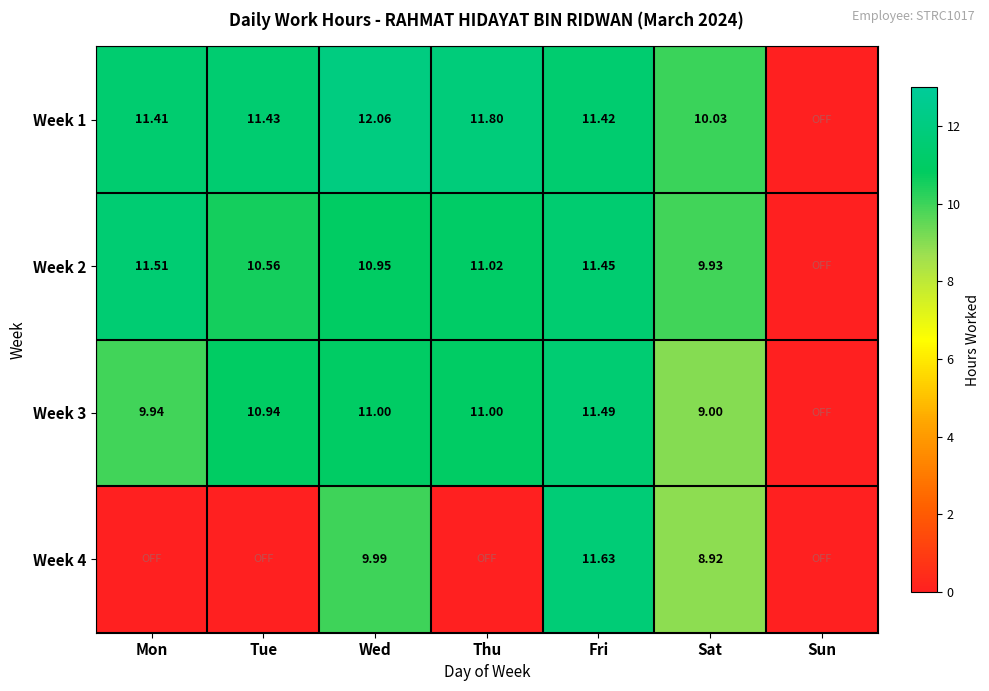

Which series has the largest total across all categories?

Week 1